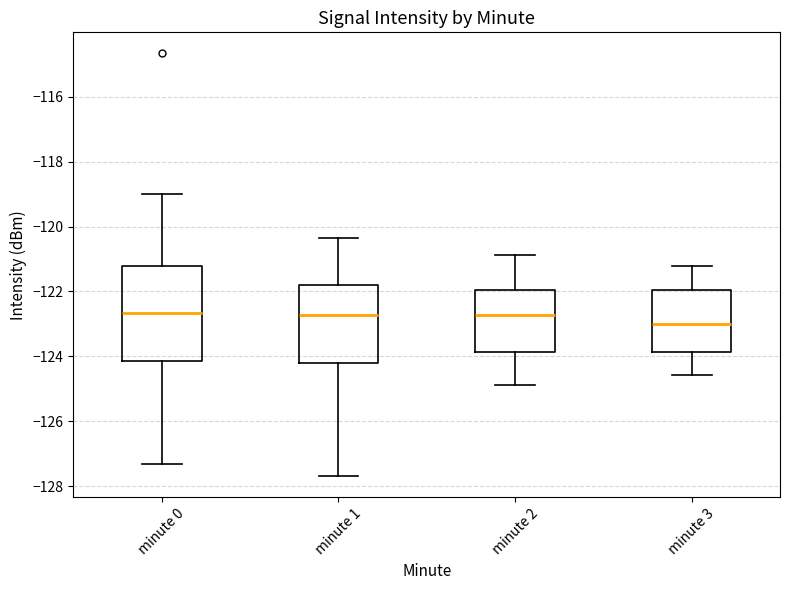

Reading left to right, read every box against the y-axis: the position of its median line, the range the box covers, and the ends of its whiskers. The values are not printed on the chart, so give them approximately, as read against the axis.

minute 0: median -122.6, box -124.2 to -121.2, whiskers -127.4 to -119.0
minute 1: median -122.8, box -124.2 to -121.8, whiskers -127.6 to -120.4
minute 2: median -122.8, box -123.8 to -122.0, whiskers -124.8 to -120.8
minute 3: median -123.0, box -123.8 to -122.0, whiskers -124.6 to -121.2